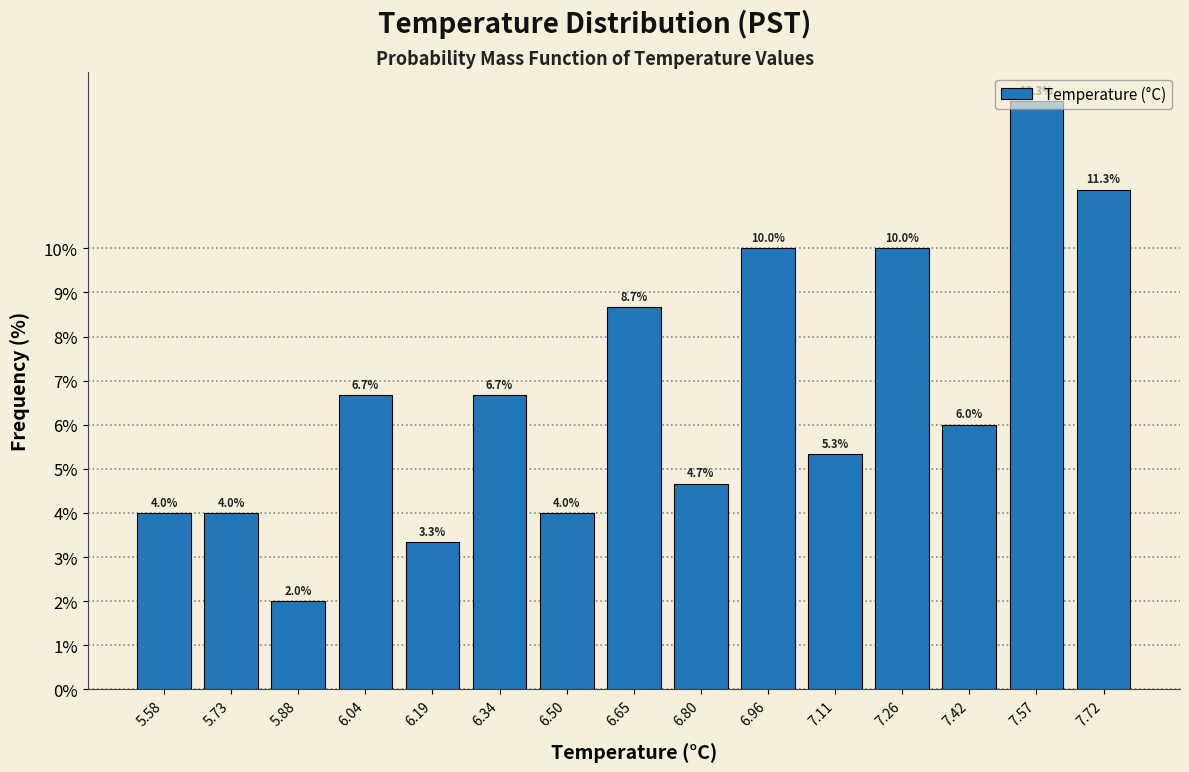

Over which range of the x-axis is the bar tallest?

7.50 to 7.64